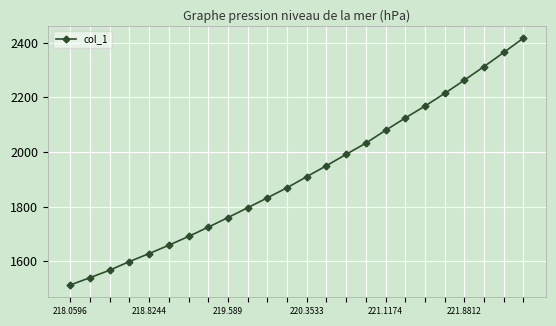

What is the average value?

1916.7